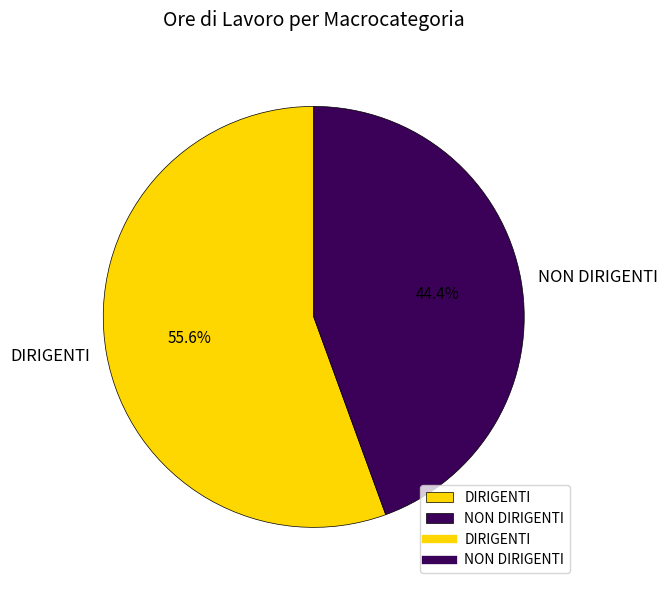

Is NON DIRIGENTI the majority of the pie?

No